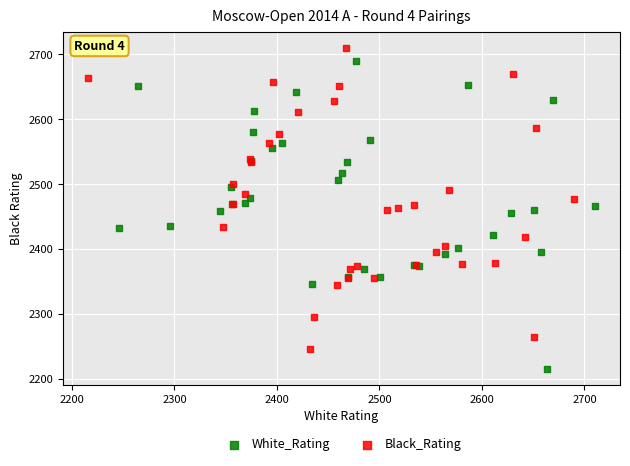

Which series reaches the minimum Y coordinate?

White_Rating